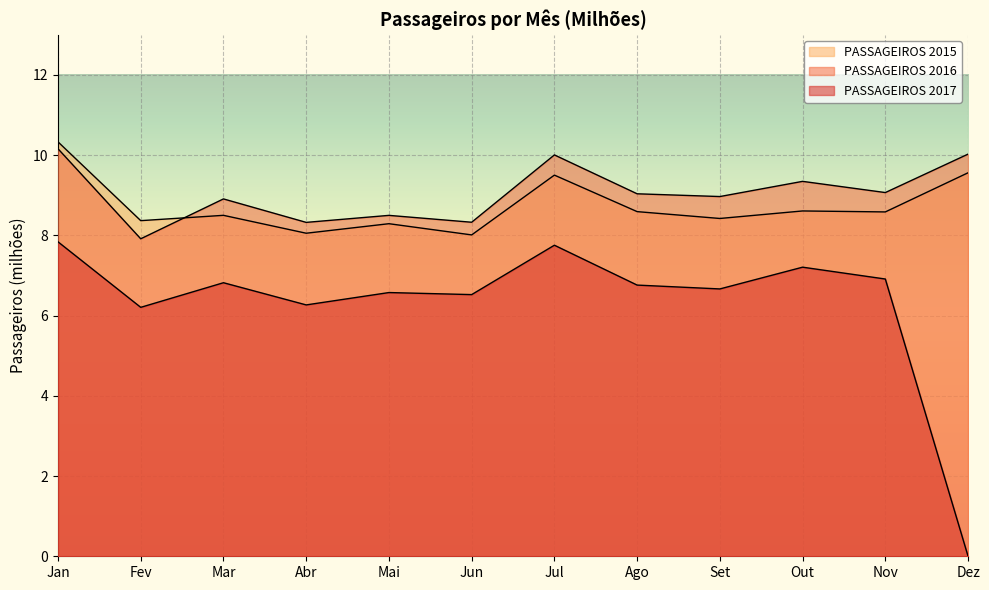

What is the total value across all series at Fev?

22.5